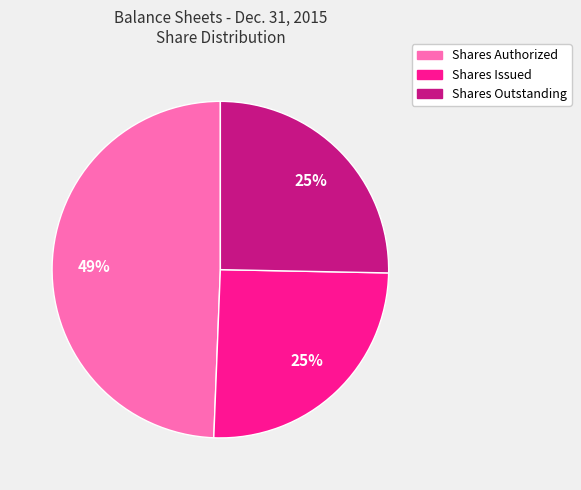

Is there any slice that represents more than half of the pie?

No